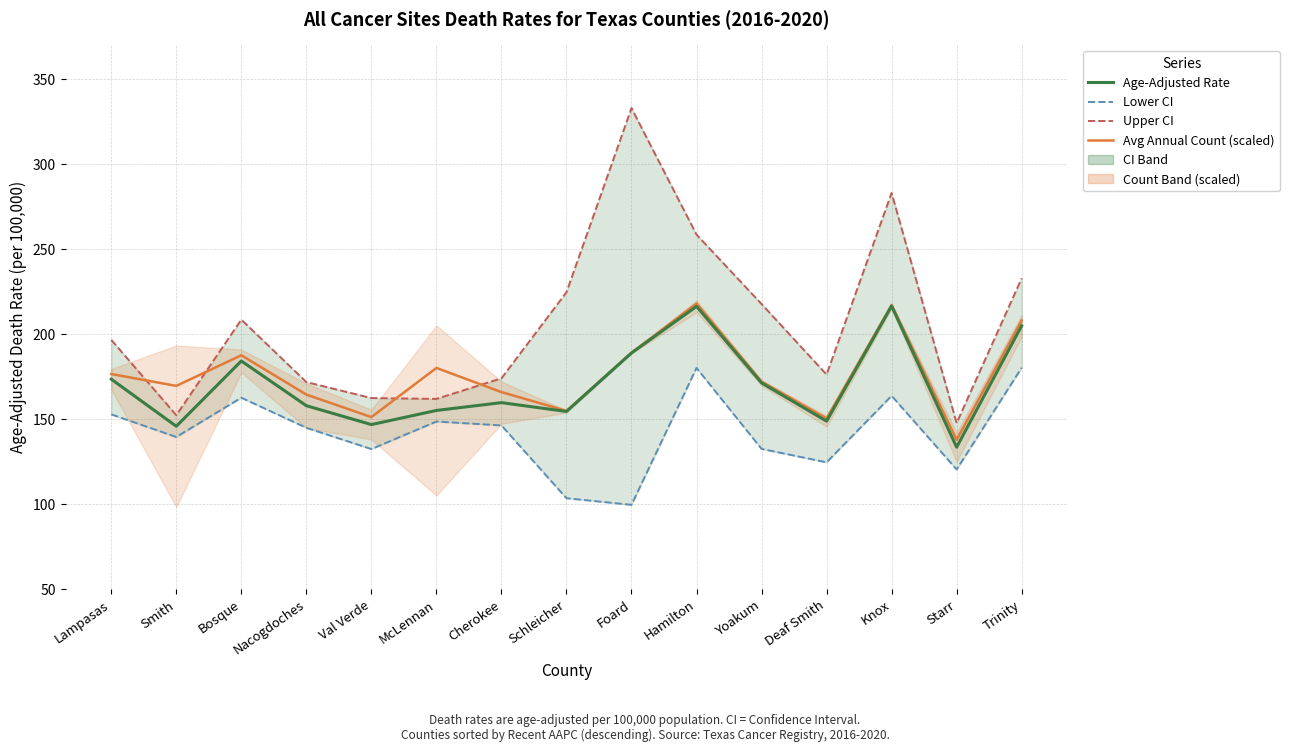

In Age-Adjusted Rate, how many points are lower than both neighbors (excluding endpoints)?

5